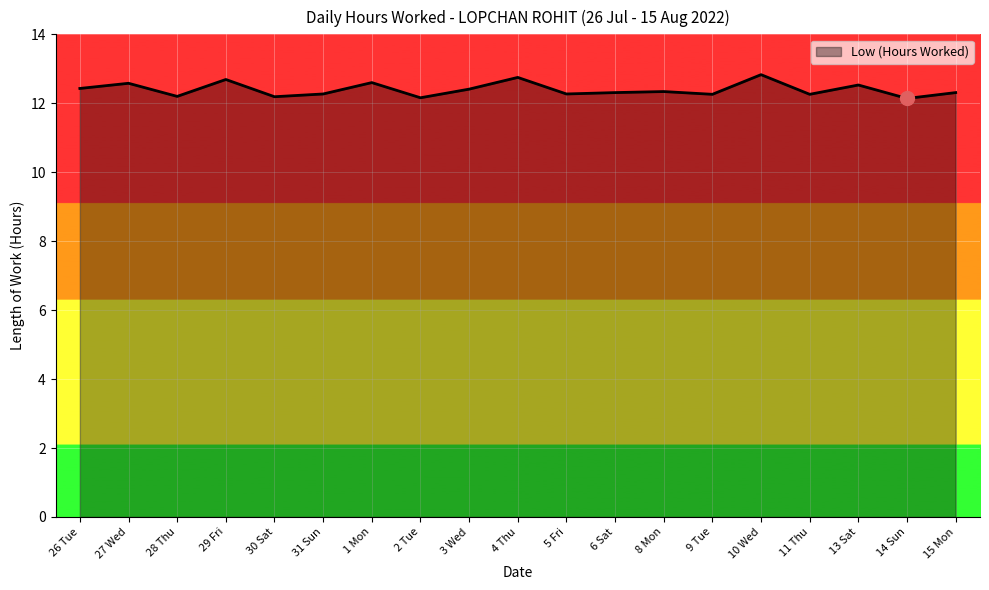

What is the minimum value shown in the chart?

12.1